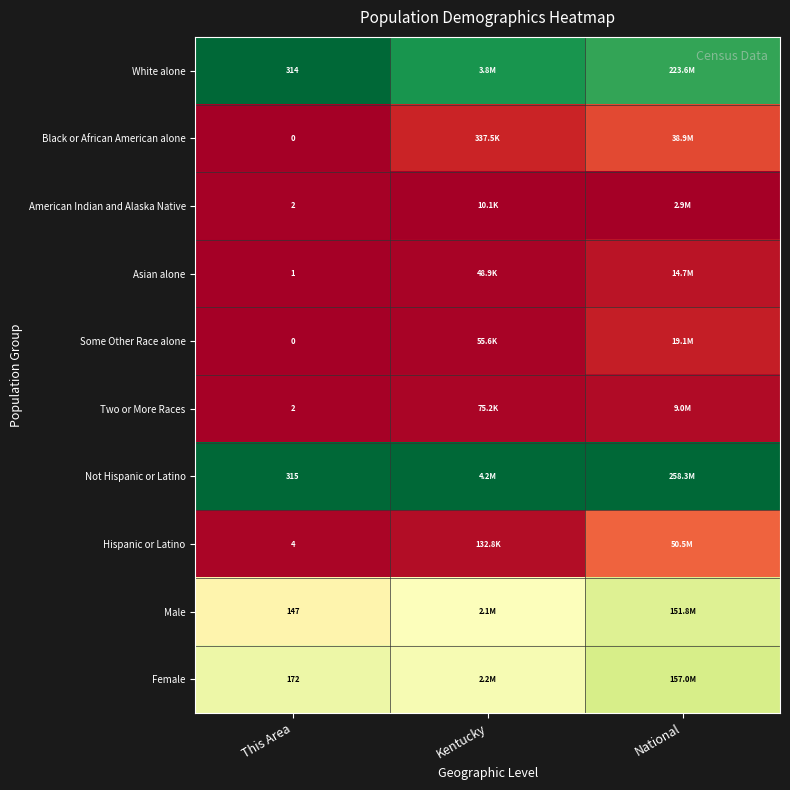

At which category is the sum across all series the highest?

National